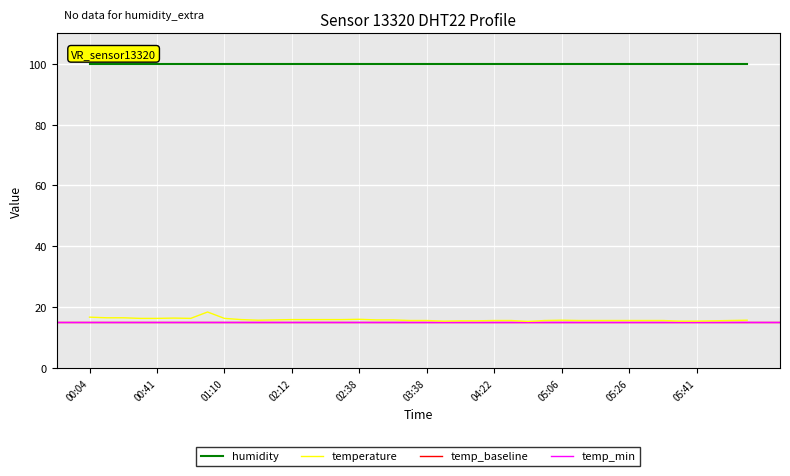

Reading right to left, what are all the values shown in this chart?

15.7	15.6	15.5	15.4	15.4	15.6	15.6	15.6	15.6	15.6	15.6	15.7	15.6	15.3	15.6	15.6	15.5	15.5	15.4	15.6	15.6	15.8	15.8	16.0	15.9	15.9	15.9	15.9	15.8	15.7	15.9	16.3	18.4	16.3	16.4	16.3	16.3	16.5	16.5	16.7